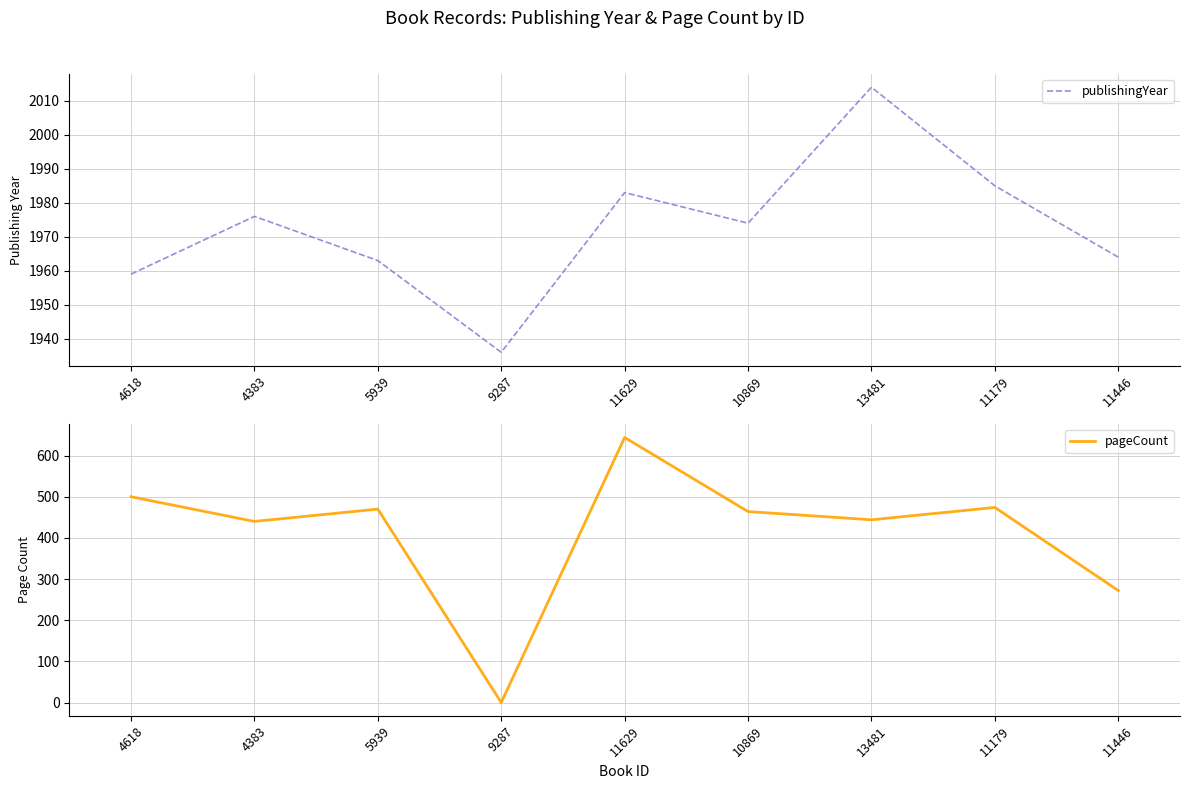

Reading left to right, list all the values displayed in this chart.

publishingYear: 4618=1959	4383=1976	5939=1963	9287=1936	11629=1983	10869=1974	13481=2014	11179=1985	11446=1964
pageCount: 4618=500	4383=440	5939=470	9287=0	11629=644	10869=464	13481=444	11179=474	11446=272